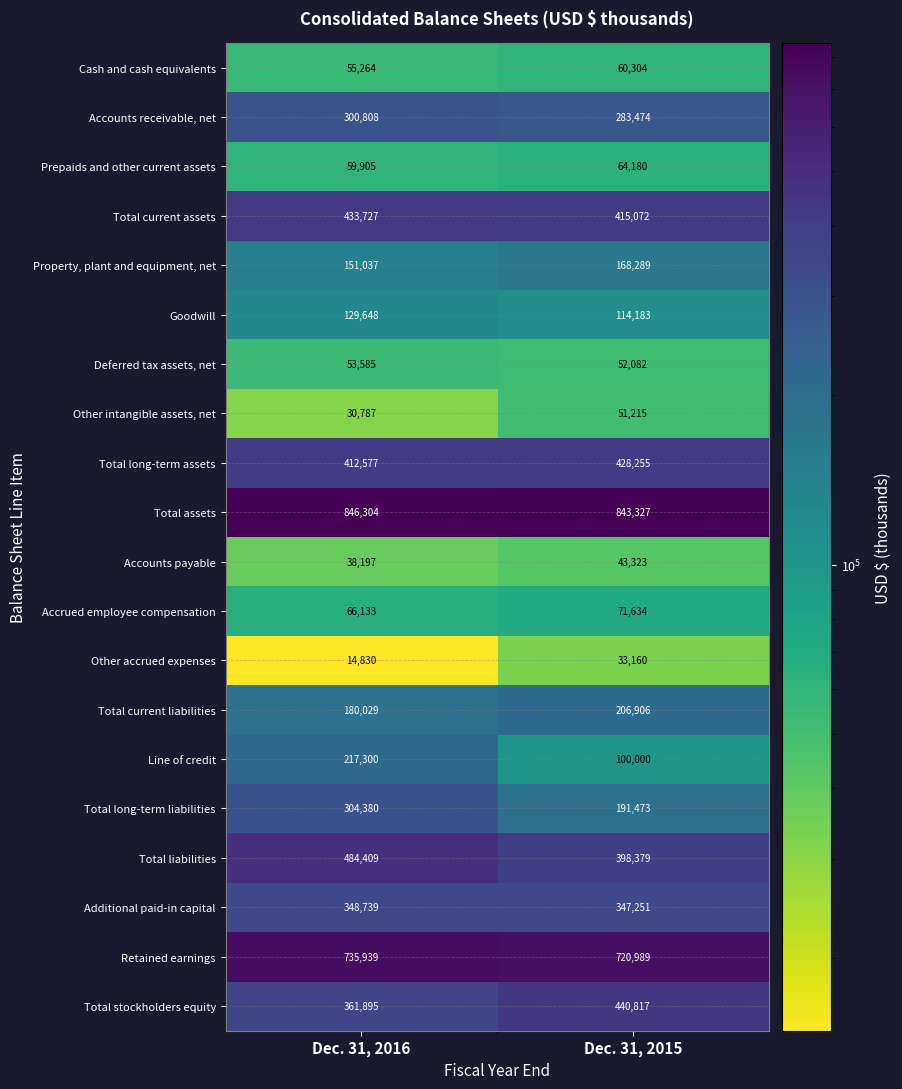

At which category is the sum across all series the highest?

Dec. 31, 2016